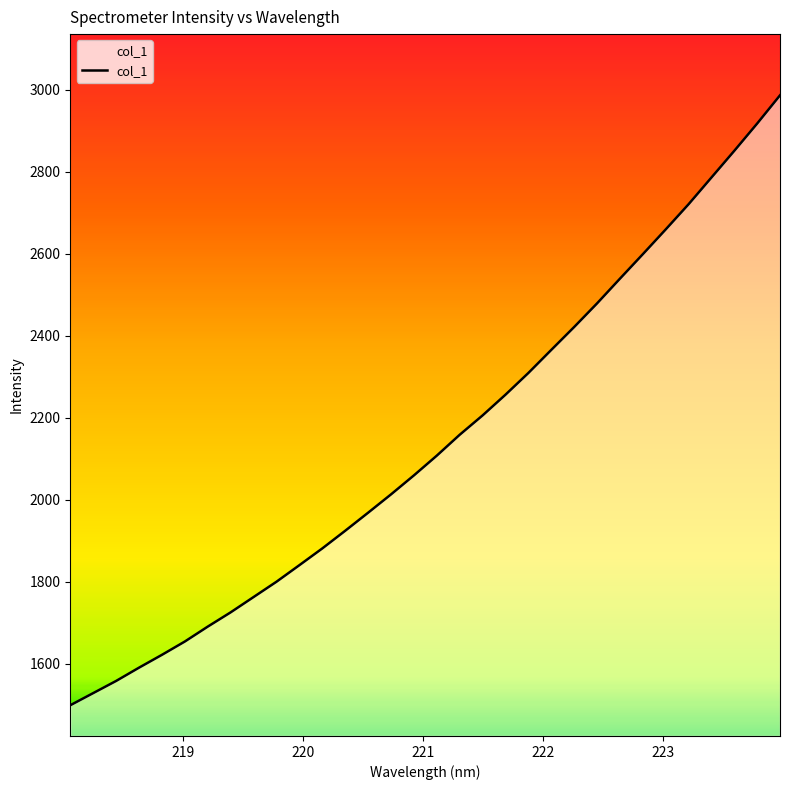

What is the maximum value shown in the chart?

2986.2